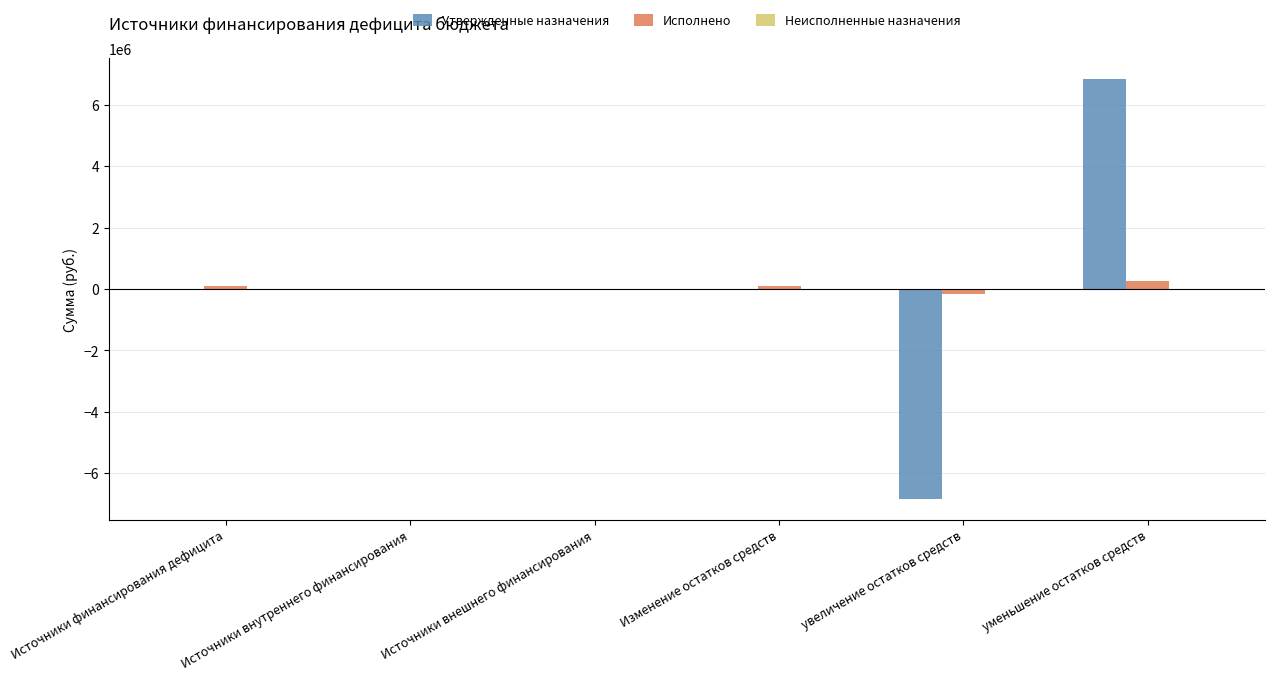

Is it true that Утвержденные назначения equals 6516510.8 at Источники внешнего финансирования?

False